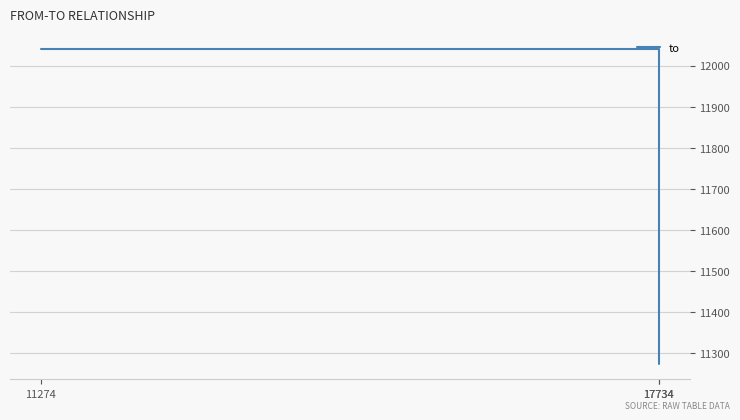

What is the average value?

11785